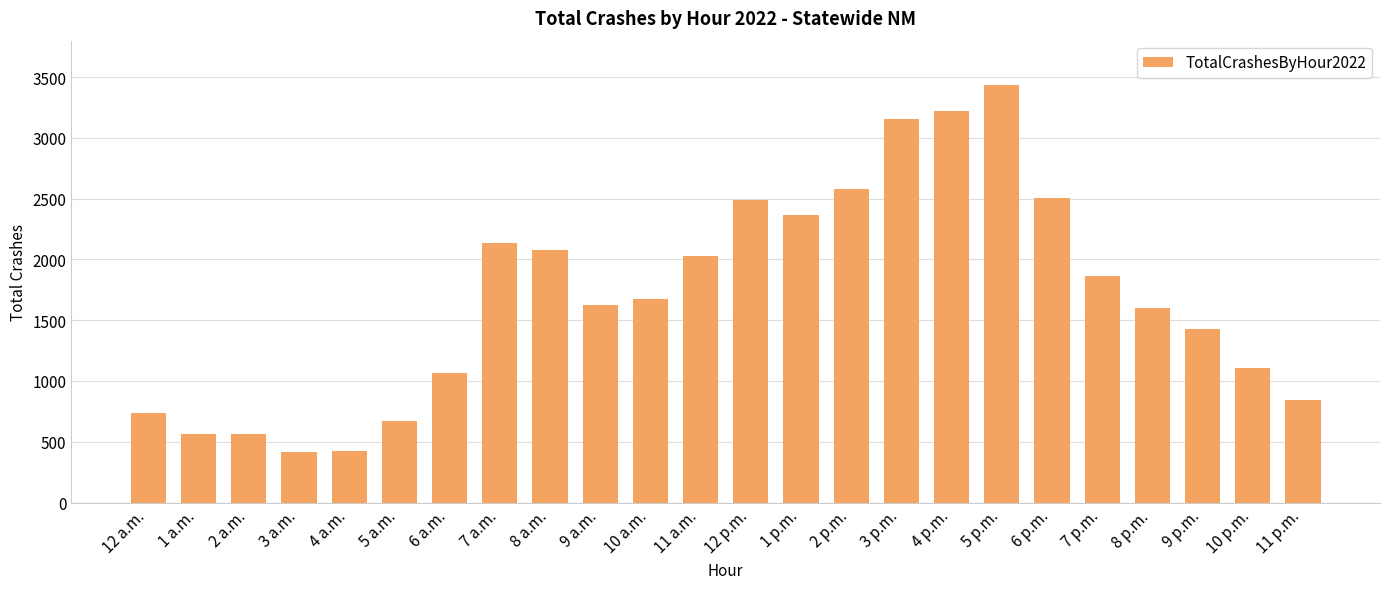

What is the sum of the values at 2 p.m. and 8 a.m.?

4659